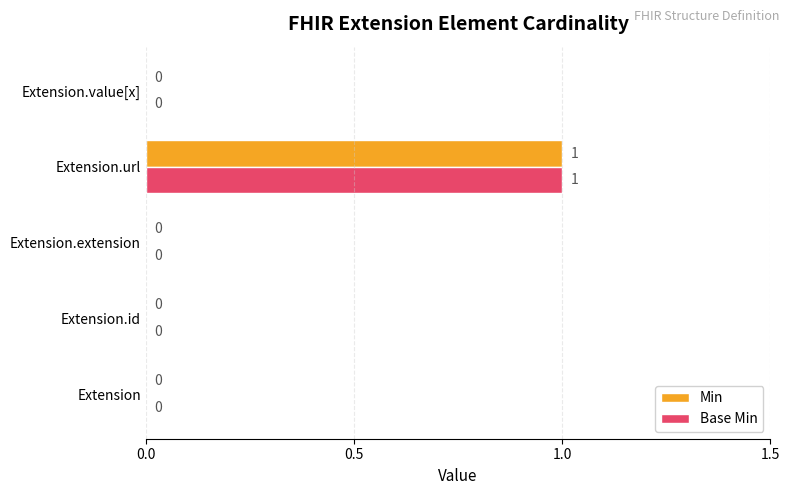

Is the value of Base Min at Extension greater than the value of Min at Extension.url?

No